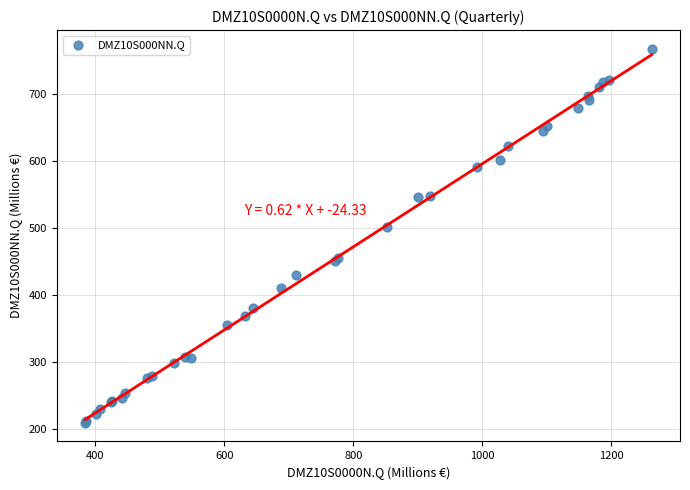

What Y value in the scatter plot is closest to 488?

501.7